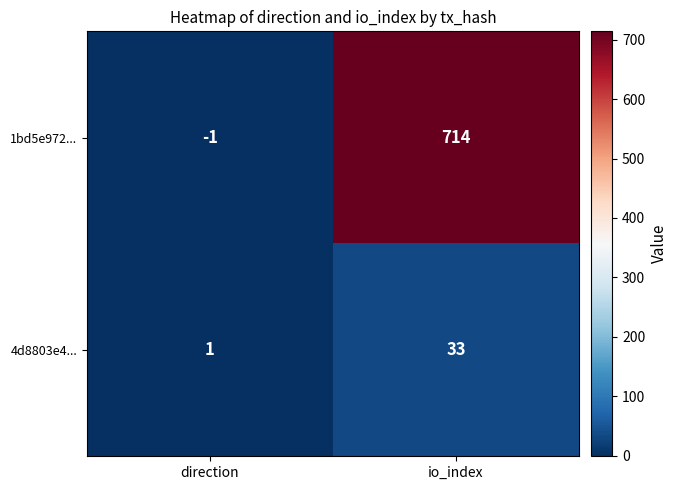

Which series changed the most between direction and io_index?

1bd5e972...